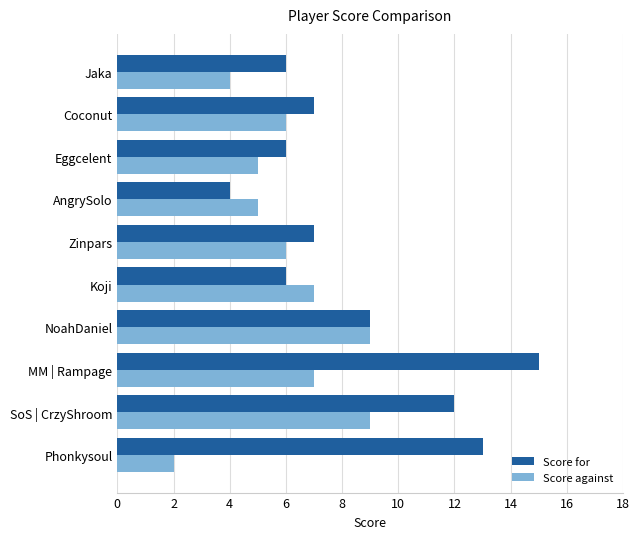

Which category has the lowest value across all series?

Phonkysoul